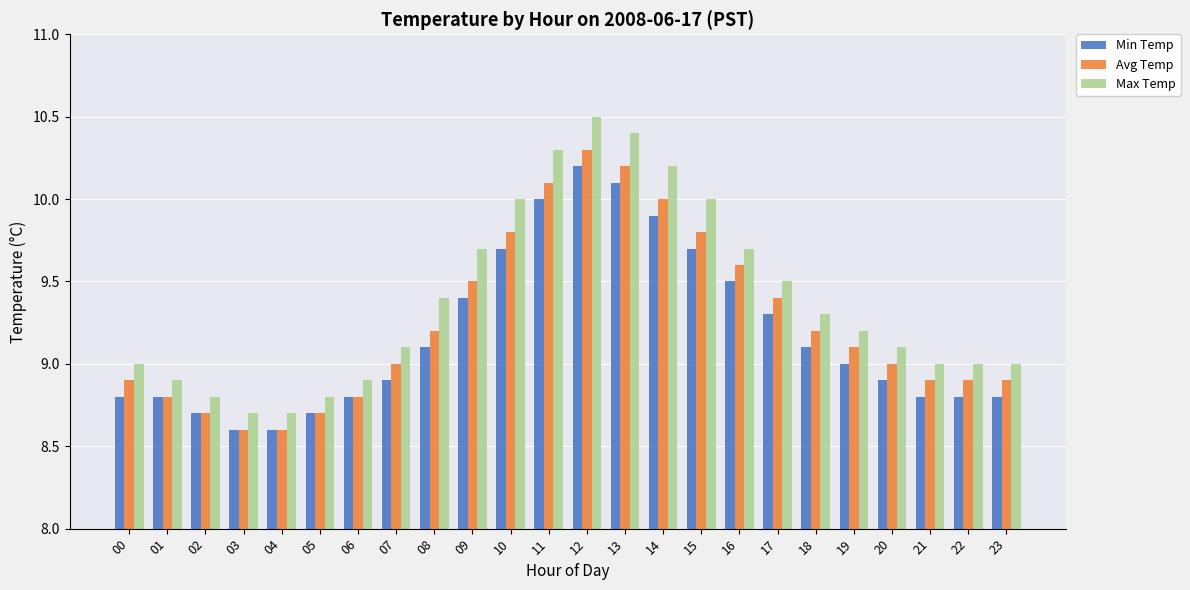

Is it true that Max Temp equals 13.1 at 02?

False